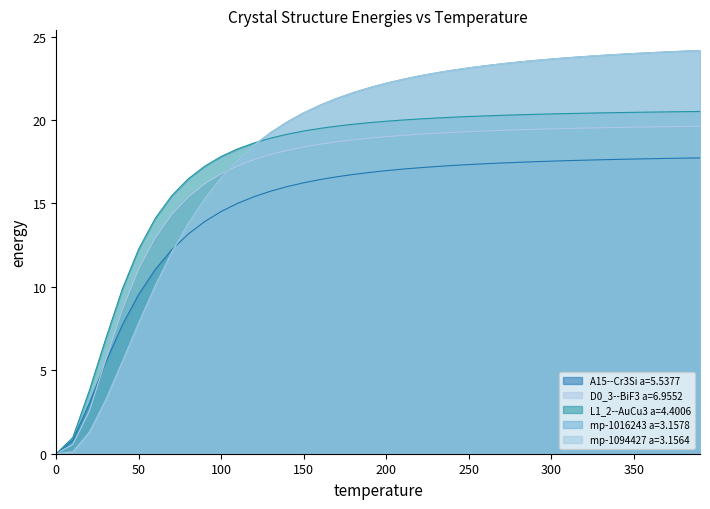

At which label does mp-1094427 a=3.1564 first exceed 22?

200.0